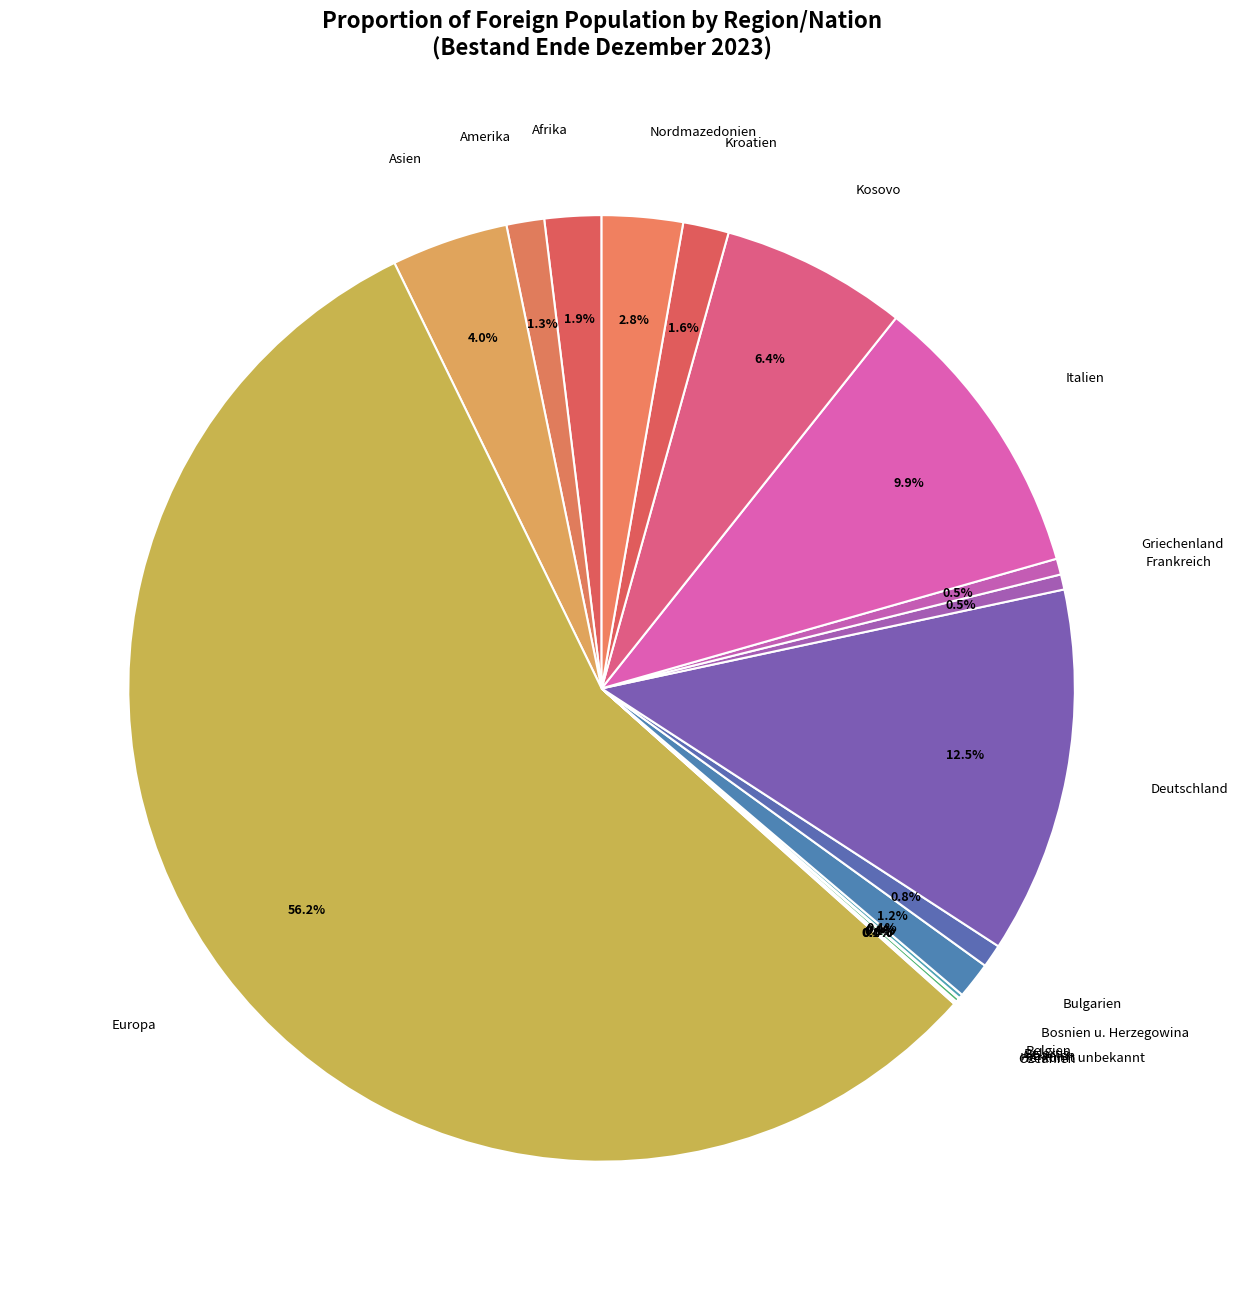

What is the largest slice in the pie chart?

Europa